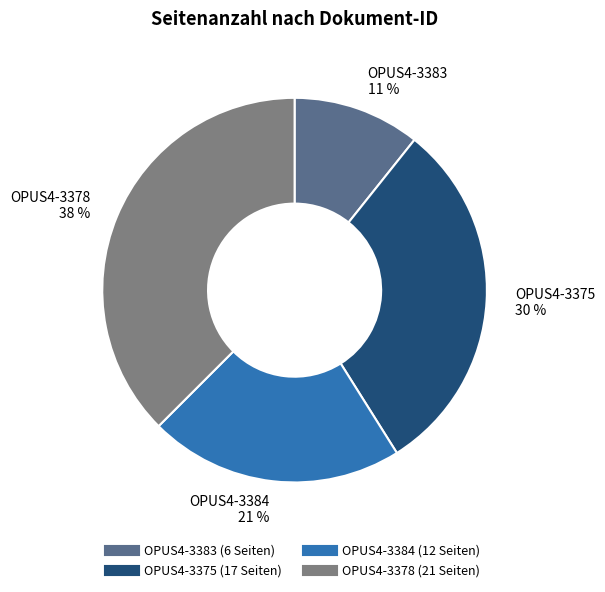

Which category has the smallest portion of the pie?

OPUS4-3383